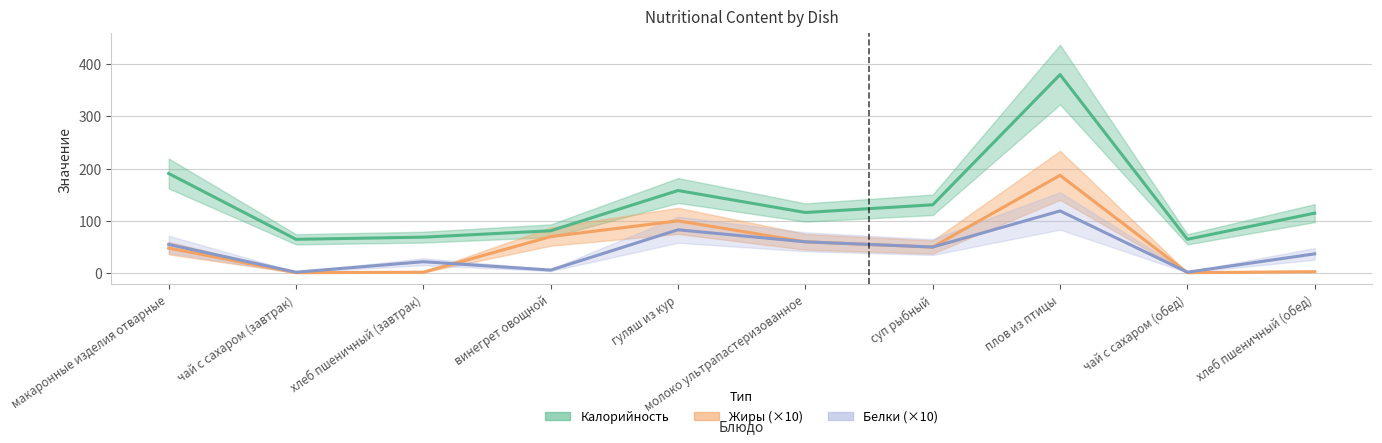

At молоко ультрапастеризованное, list the series in order from smallest to largest.

Белки, Жиры, Калорийность